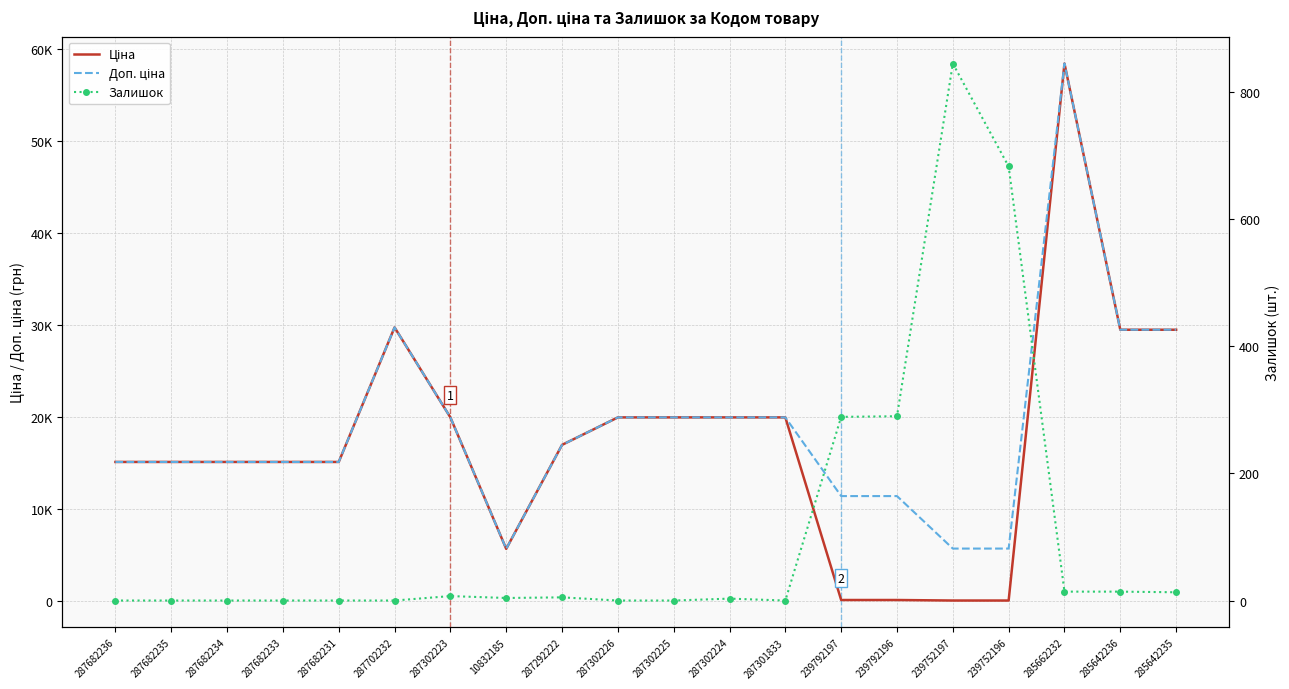

What is the sum of all Ціна values?

345570.1